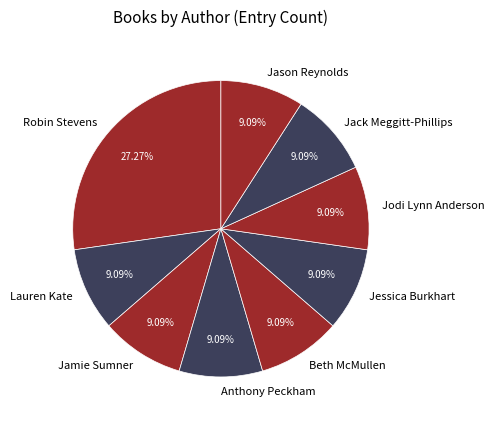

Is there a majority slice in this chart?

No